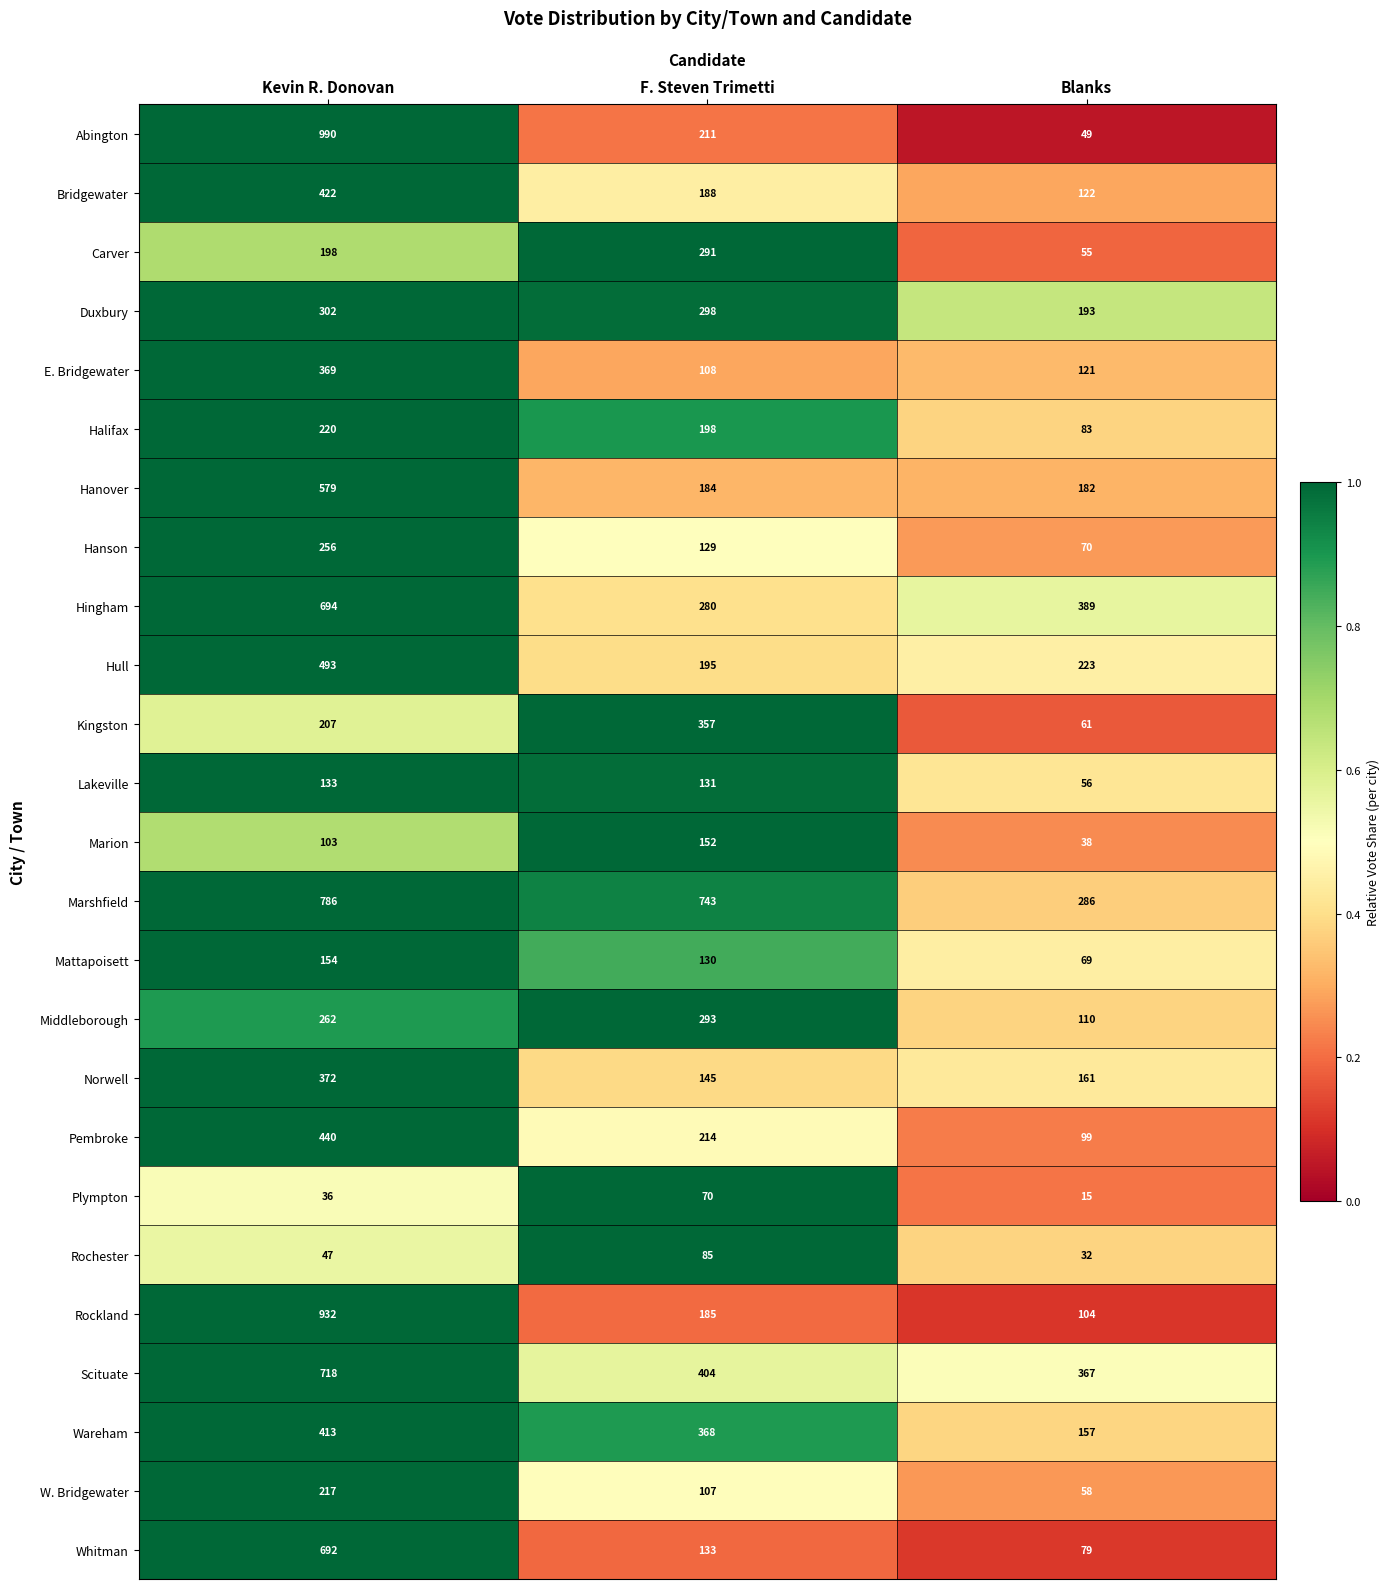

What is the average value of the Wareham series?

313